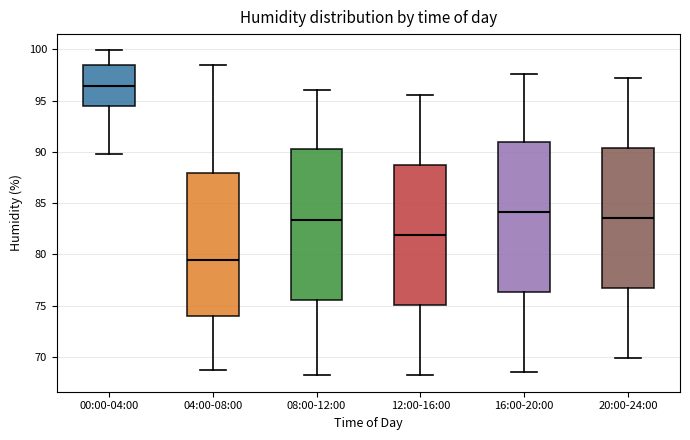

Reading left to right, transcribe this box plot: for each box, give where its median line is, the range the box spans, and where its two whiskers end, as read against the y-axis. The values are not printed on the chart, so give them approximately, as read against the axis.

00:00-04:00: median 96.5, box 94.5 to 98.5, whiskers 90.0 to 100.0
04:00-08:00: median 79.5, box 74.0 to 88.0, whiskers 68.5 to 98.5
08:00-12:00: median 83.5, box 75.5 to 90.5, whiskers 68.0 to 96.0
12:00-16:00: median 82.0, box 75.0 to 88.5, whiskers 68.0 to 95.5
16:00-20:00: median 84.0, box 76.5 to 91.0, whiskers 68.5 to 97.5
20:00-24:00: median 83.5, box 76.5 to 90.5, whiskers 70.0 to 97.0